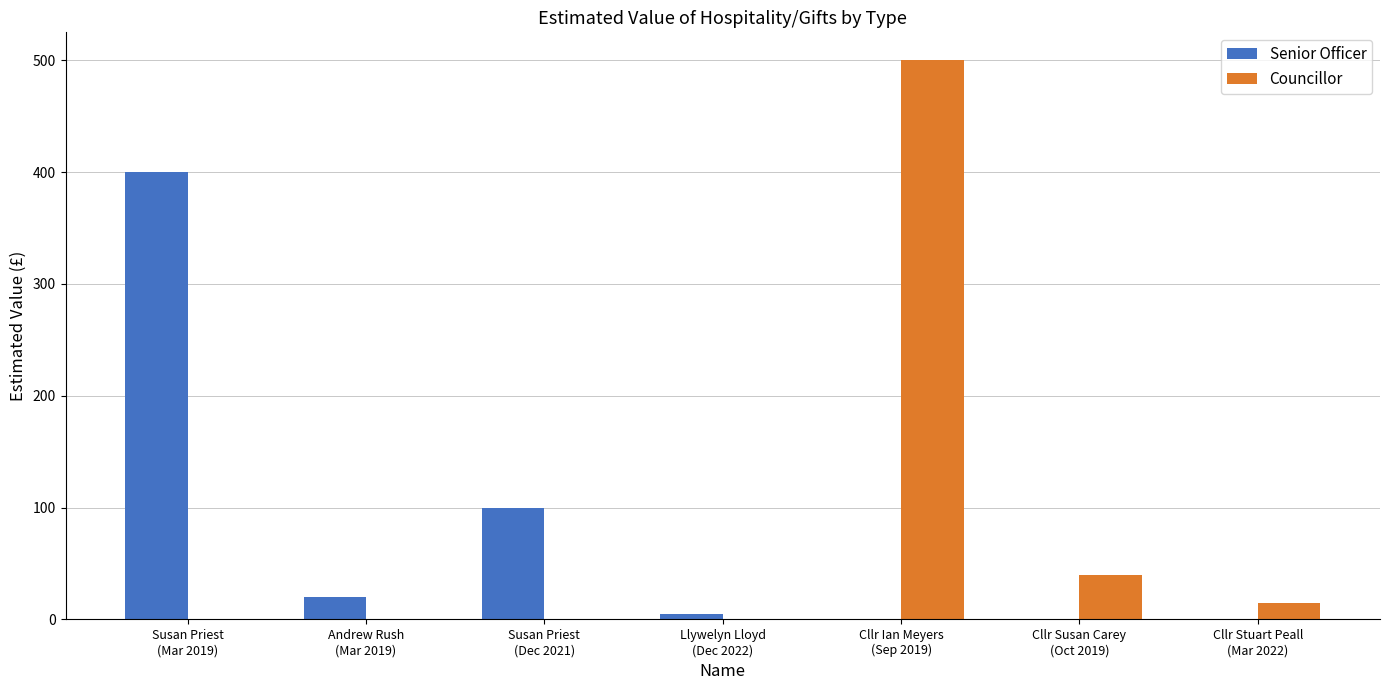

What is the sum of all Senior Officer values?

525